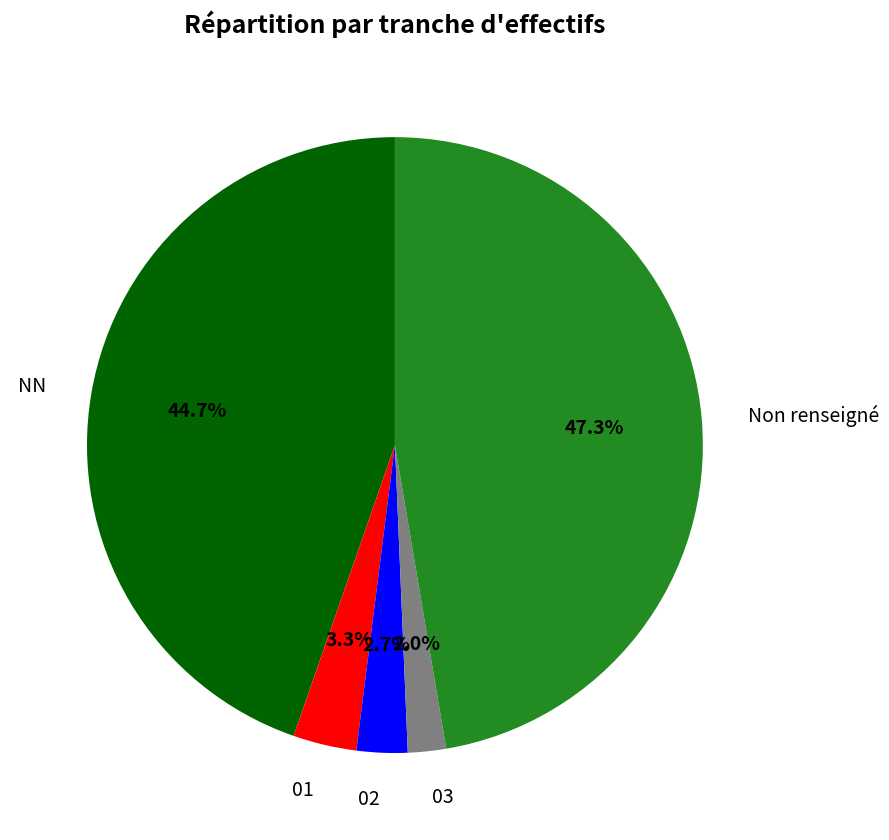

Is there a majority slice in this chart?

No